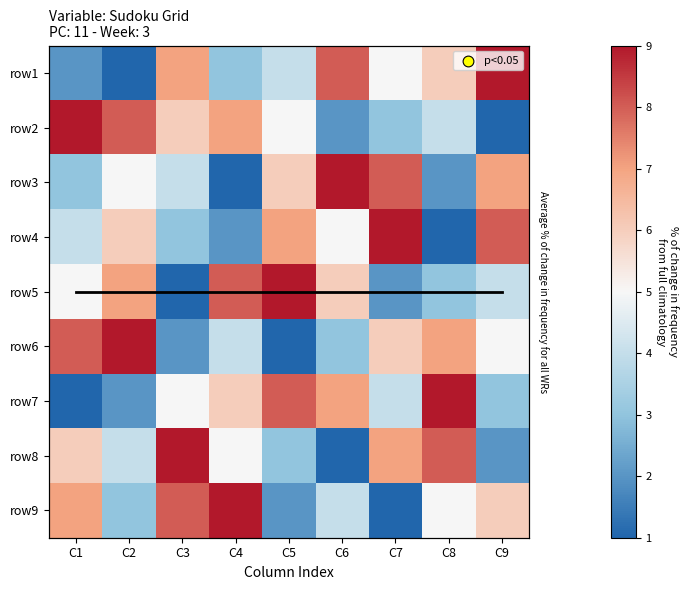

The row9 series shows 3 at C5. True or false?

False